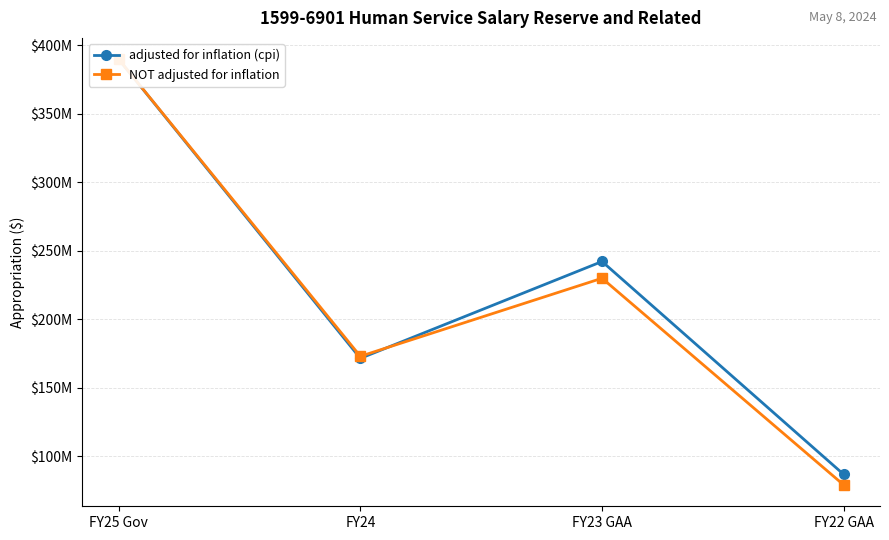

What is the sum of the NOT adjusted for inflation values at FY24 and FY23 GAA?

403000000